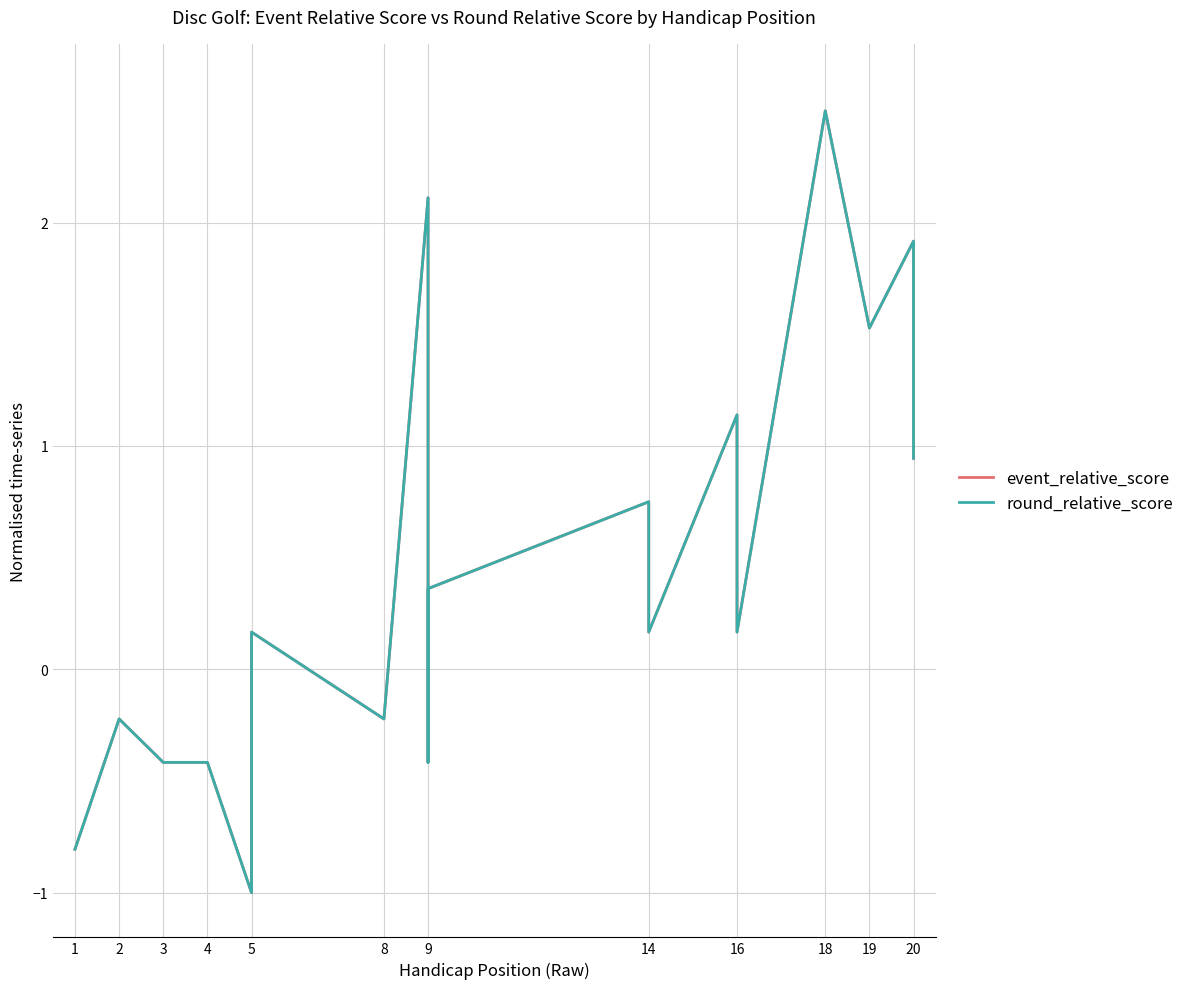

What is the label of the 3rd point from the left?

3